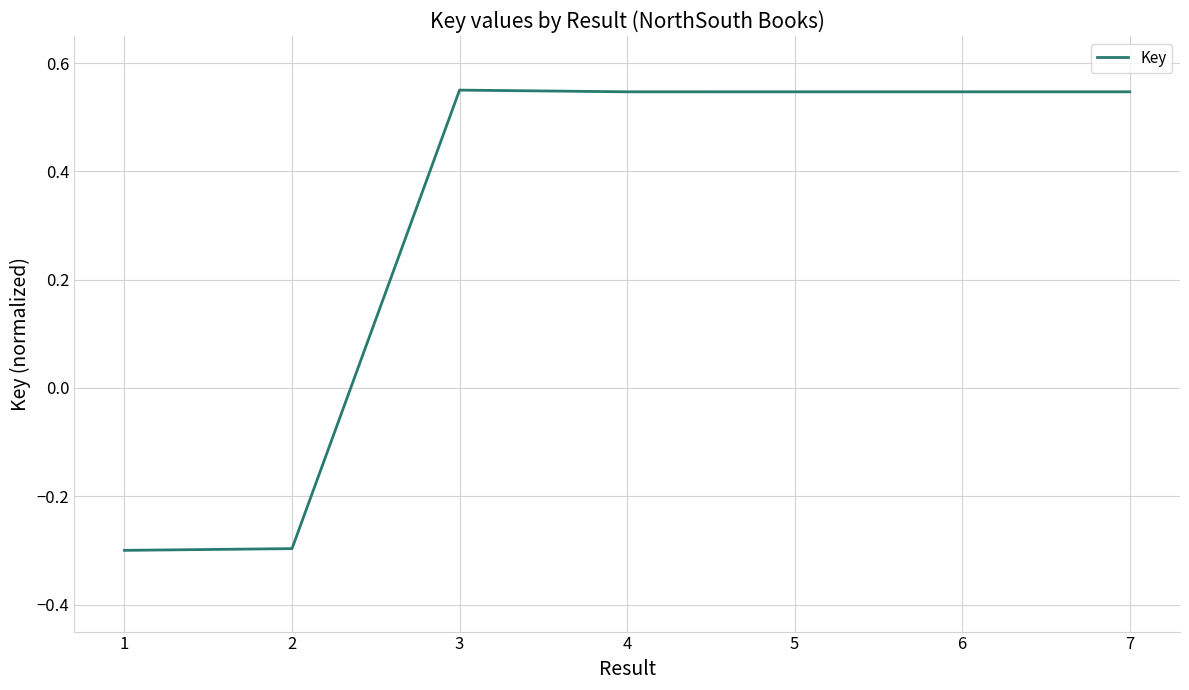

What is the change in value from 2 to 6?

+0.8